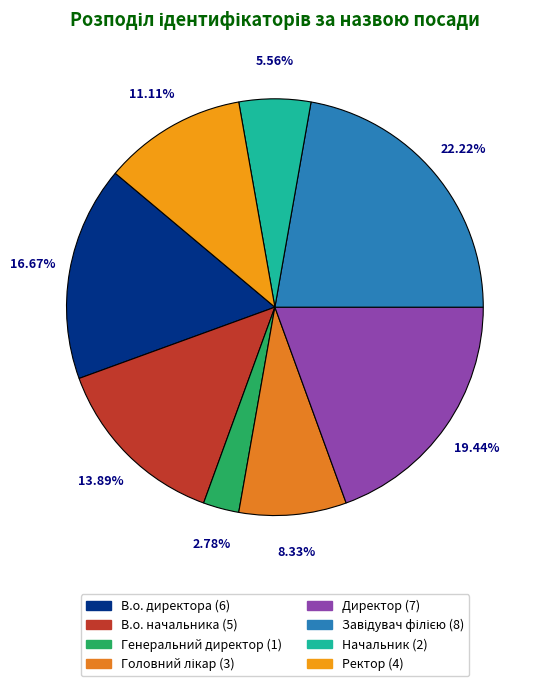

How many segments does this pie chart have?

8